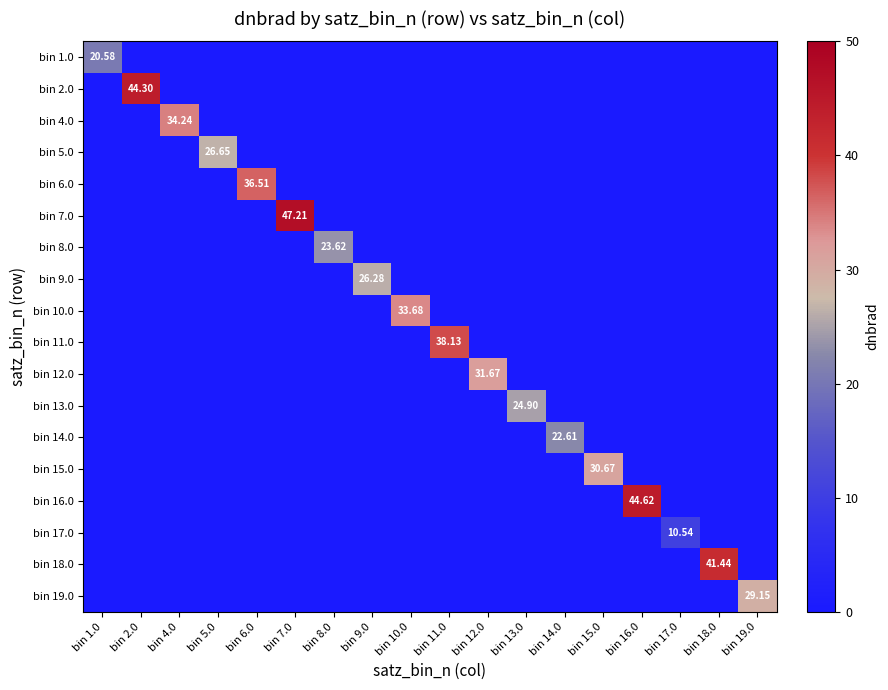

Is the value of bin 6.0 at bin 1.0 greater than the value of bin 8.0 at bin 4.0?

No